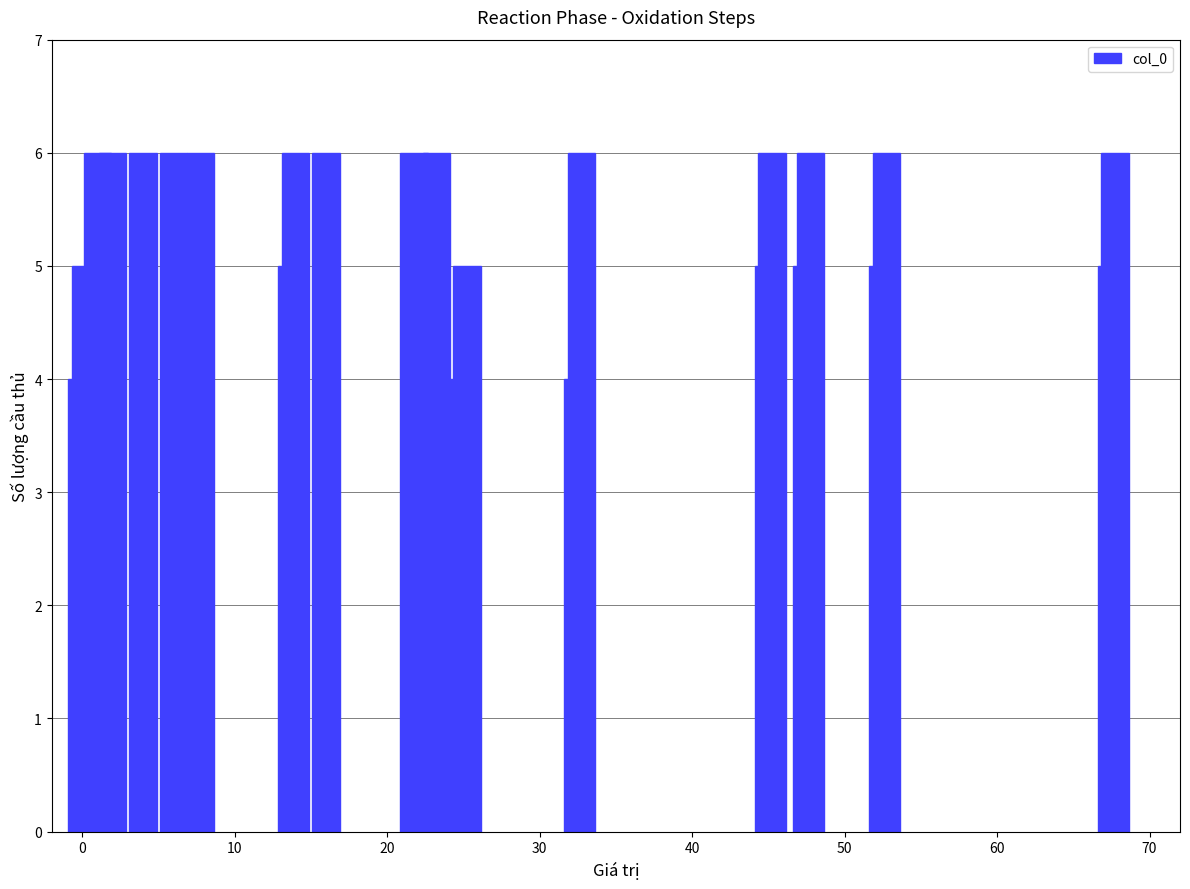

Reading left to right, extract all data points from this chart.

4	5	6	6	6	6	4	6	5	6	6	6	5	6	4	5	4	6	5	6	5	6	5	6	5	6